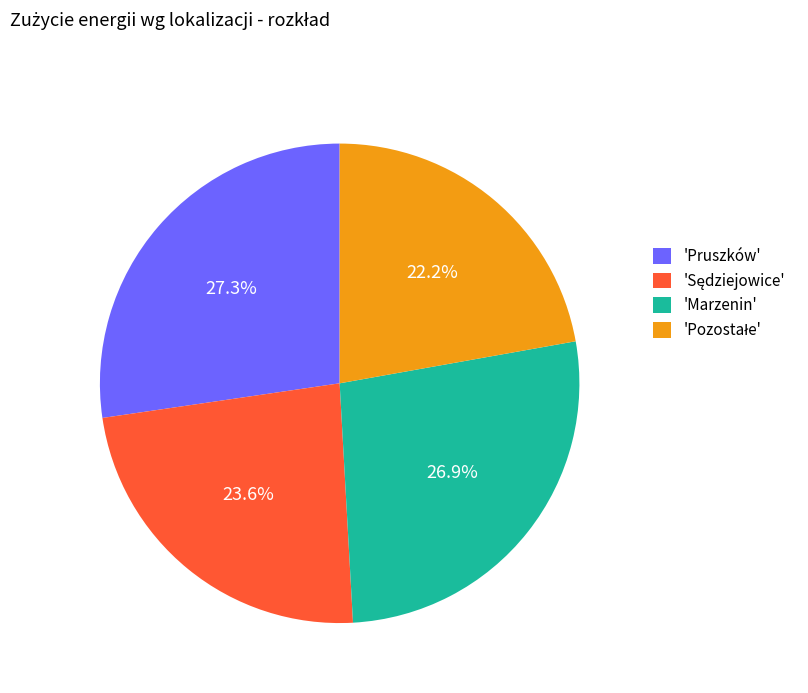

Does 'Marzenin' represent more than half of the total?

No